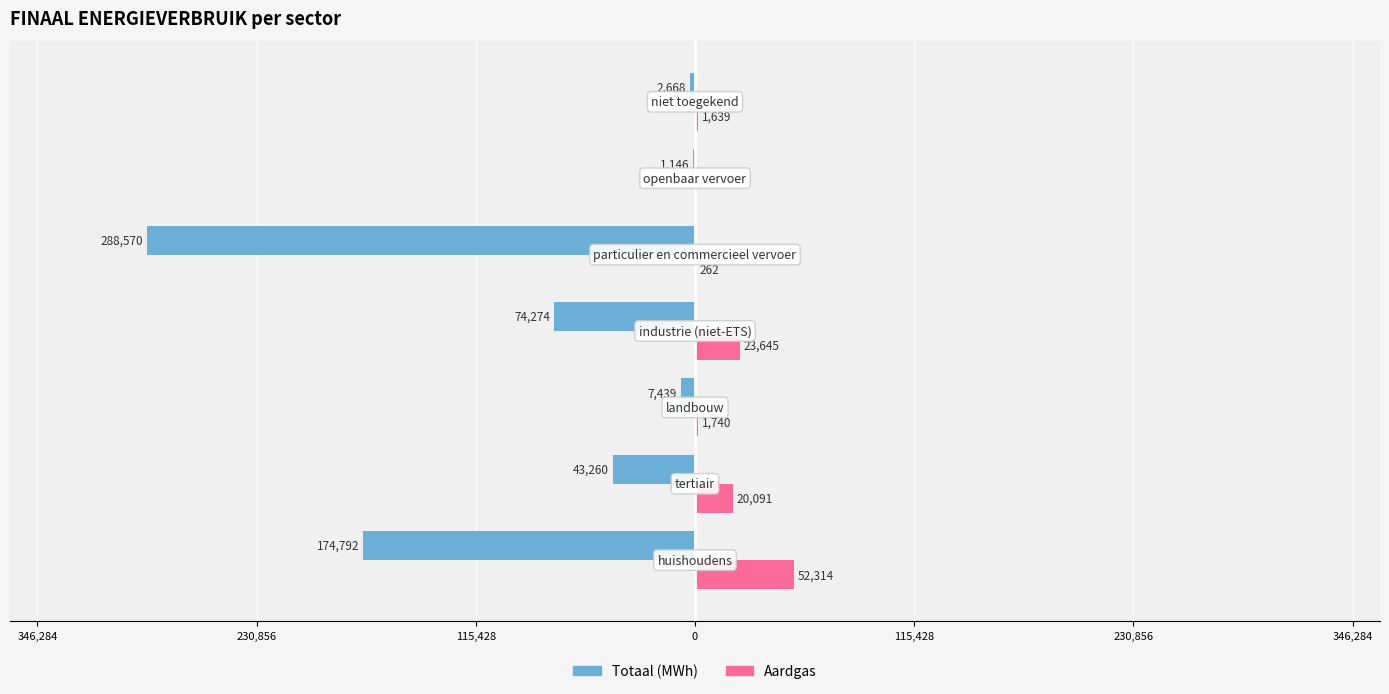

What are all the series names shown in the legend?

Totaal (MWh), Aardgas